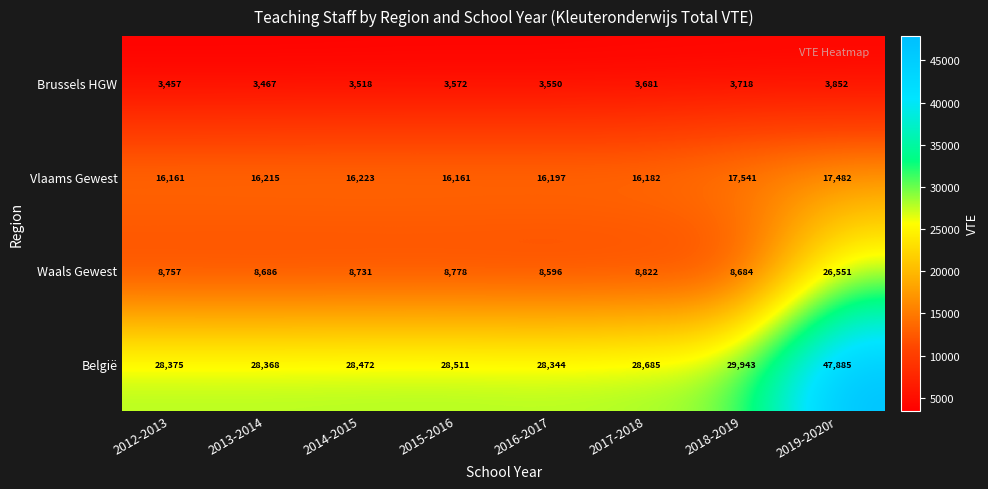

Which series changed the most between 2013-2014 and 2015-2016?

België